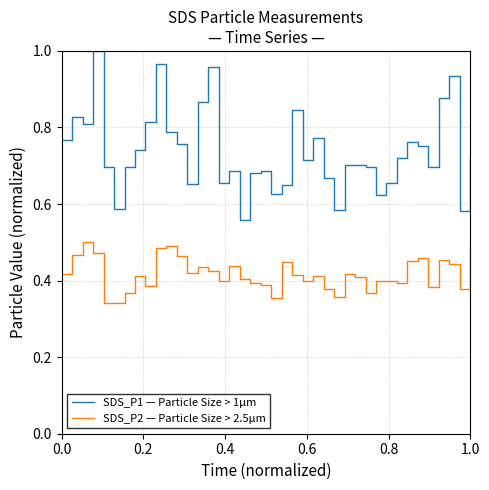

Rank the series by their average value, from highest to lowest.

SDS_P1 — Particle Size > 1µm, SDS_P2 — Particle Size > 2.5µm